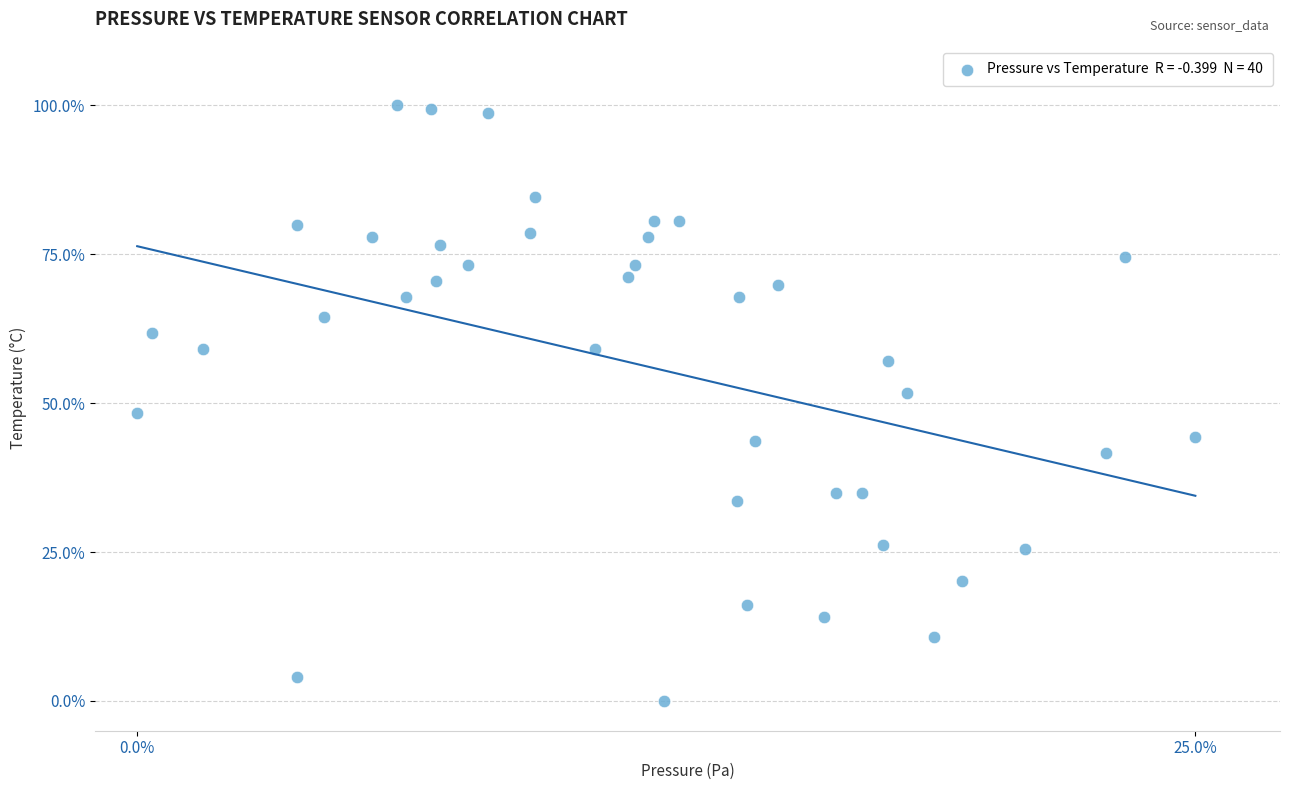

What is the range of X values (max minus min)?

25.0